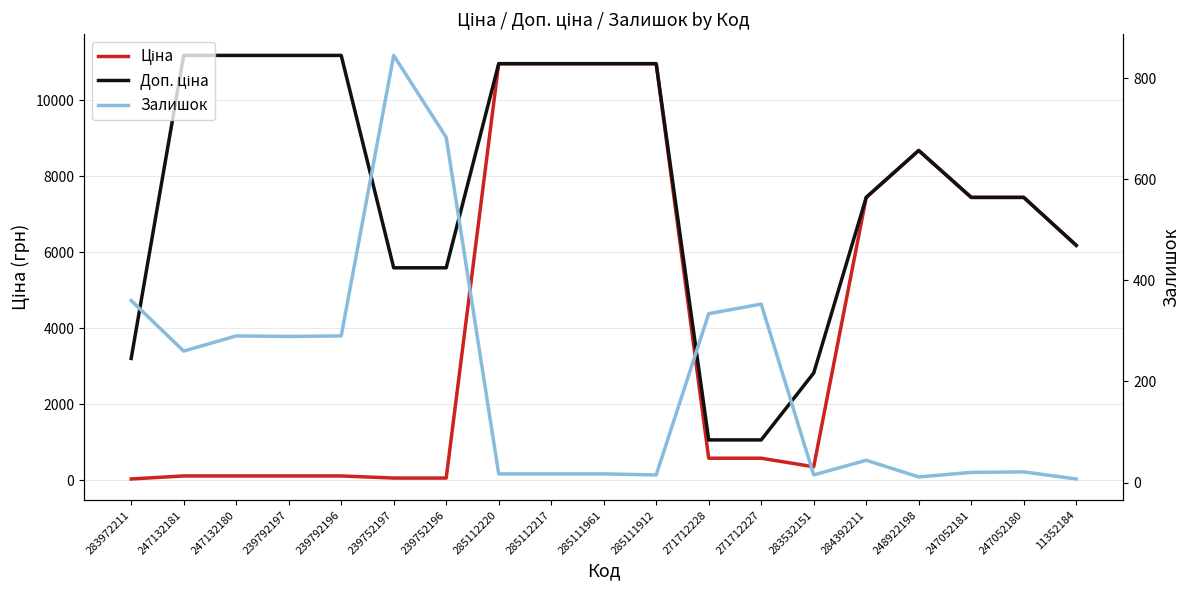

True or false: Залишок and Доп. ціна cross at least once.

False